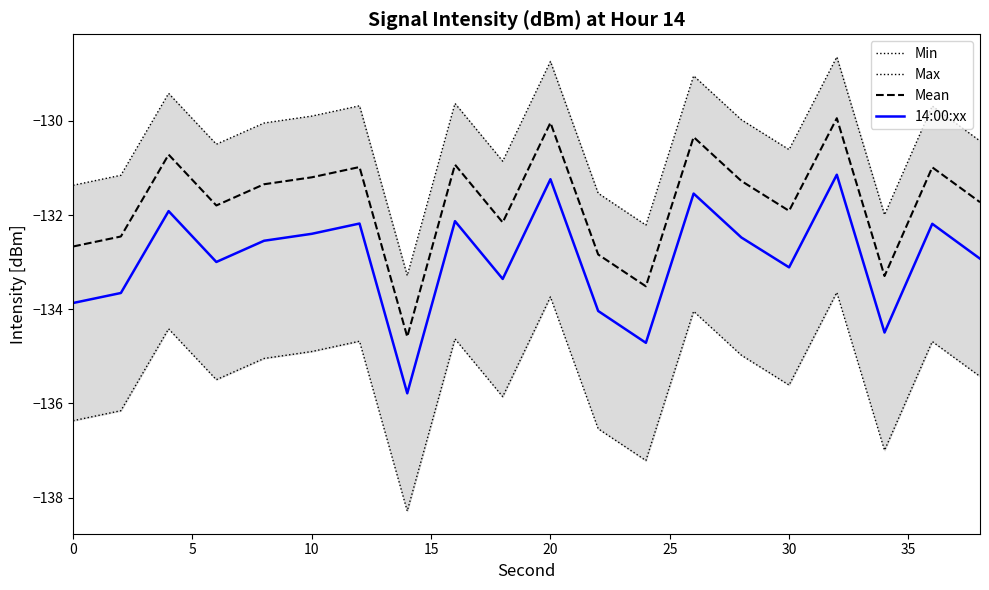

Reading right to left, extract all data points from this chart.

Min: -135.4	-134.7	-137.0	-133.6	-135.6	-135.0	-134.0	-137.2	-136.5	-133.7	-135.9	-134.6	-138.3	-134.7	-134.9	-135.0	-135.5	-134.4	-136.2	-136.4
Max: -130.4	-129.7	-132.0	-128.6	-130.6	-130.0	-129.0	-132.2	-131.5	-128.7	-130.9	-129.6	-133.3	-129.7	-129.9	-130.0	-130.5	-129.4	-131.2	-131.4
Mean: -131.7	-131.0	-133.3	-129.9	-131.9	-131.3	-130.3	-133.5	-132.8	-130.0	-132.2	-130.9	-134.6	-131.0	-131.2	-131.3	-131.8	-130.7	-132.5	-132.7
14:00:xx: -132.9	-132.2	-134.5	-131.1	-133.1	-132.5	-131.5	-134.7	-134.0	-131.2	-133.4	-132.1	-135.8	-132.2	-132.4	-132.5	-133.0	-131.9	-133.7	-133.9